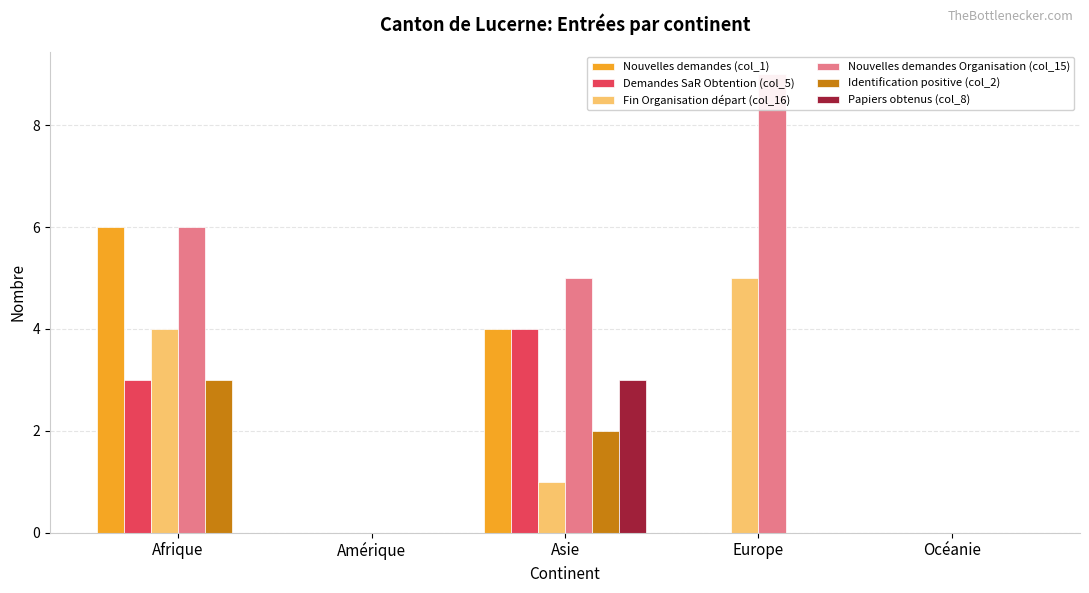

At which category does the chart reach its minimum across all series?

Amérique